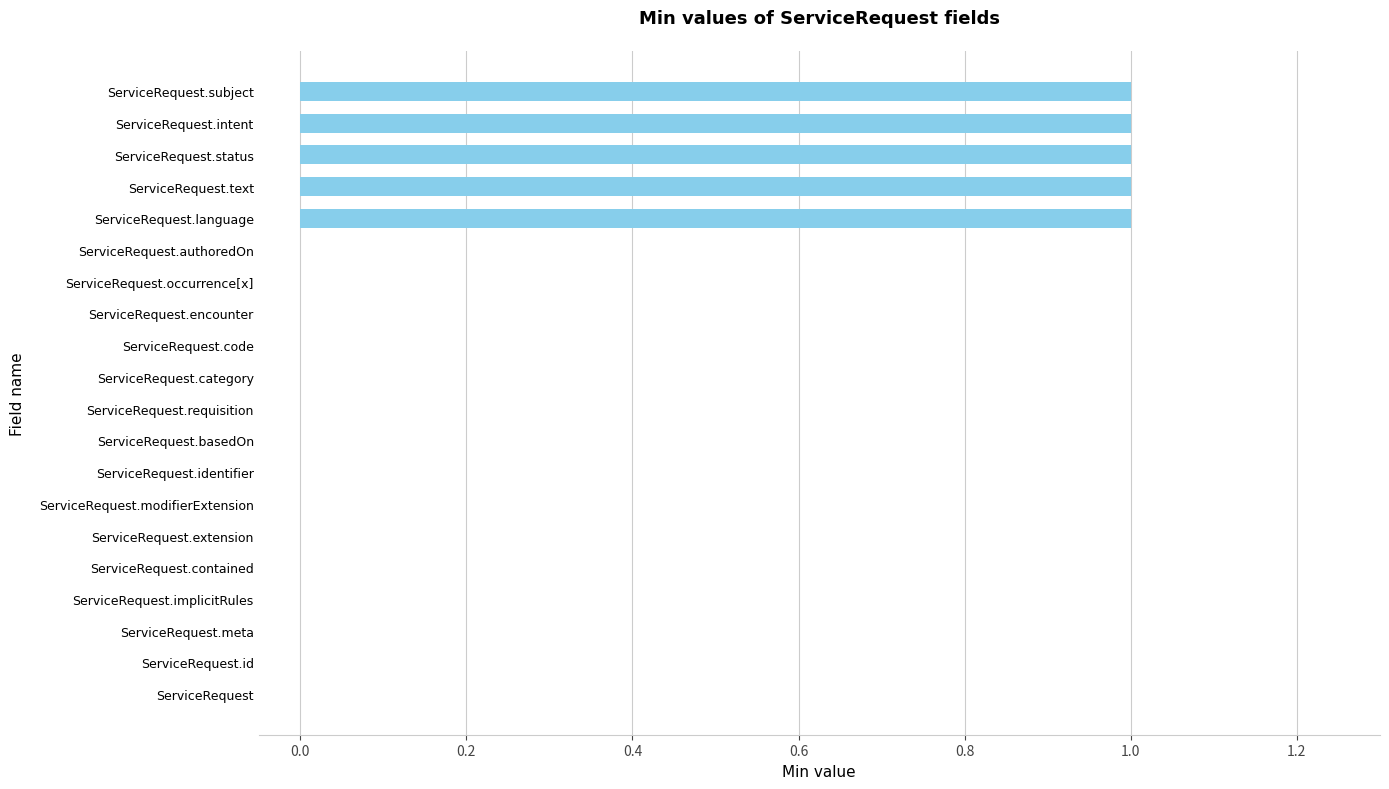

The chart shows a value of 0 at ServiceRequest.text. True or false?

False